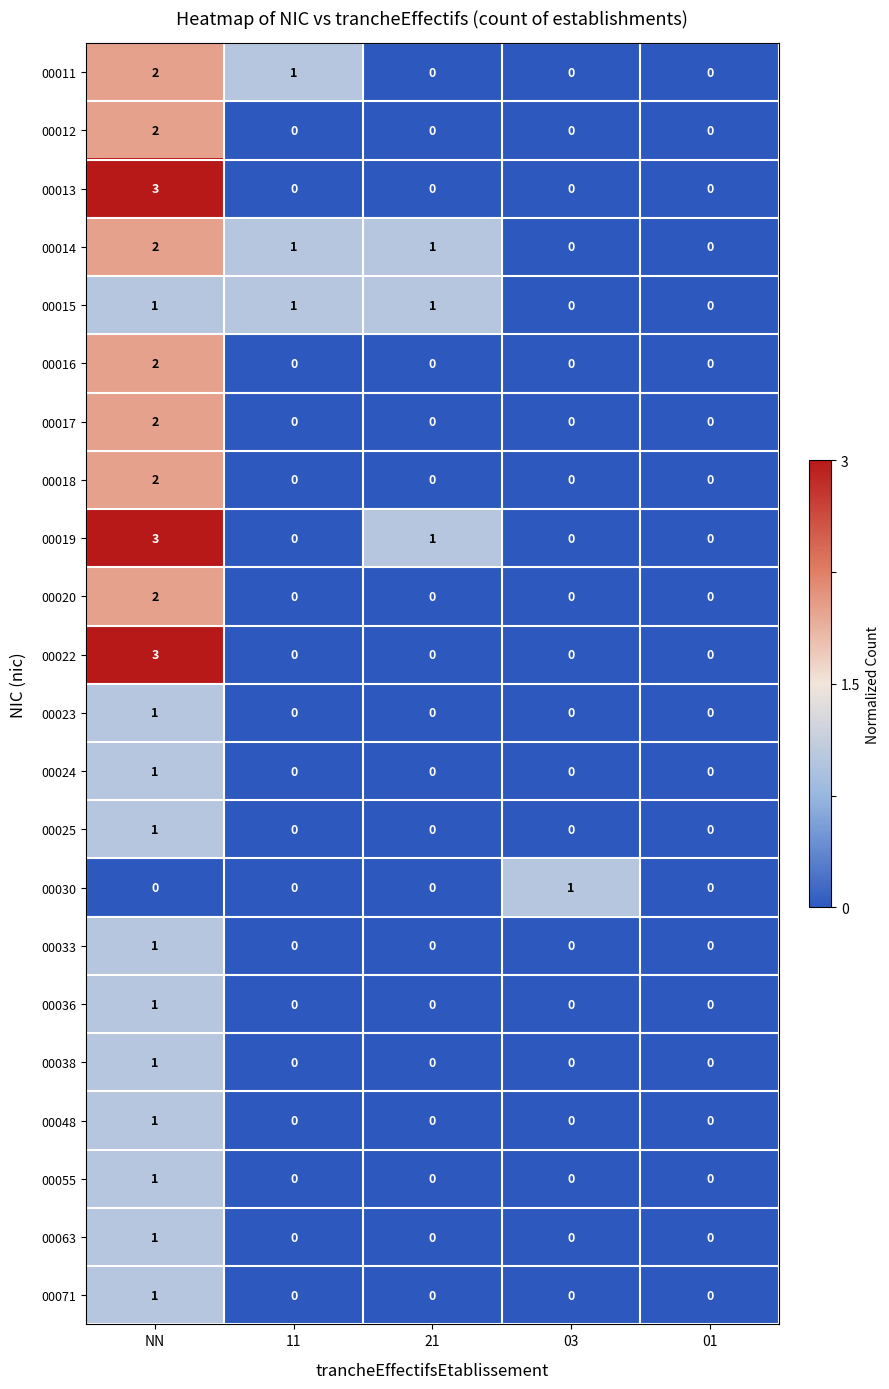

Which category has the highest value across all series?

NN